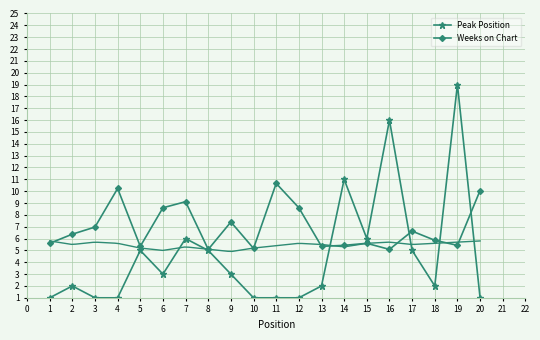

Which series has the widest spread of values?

Peak Position